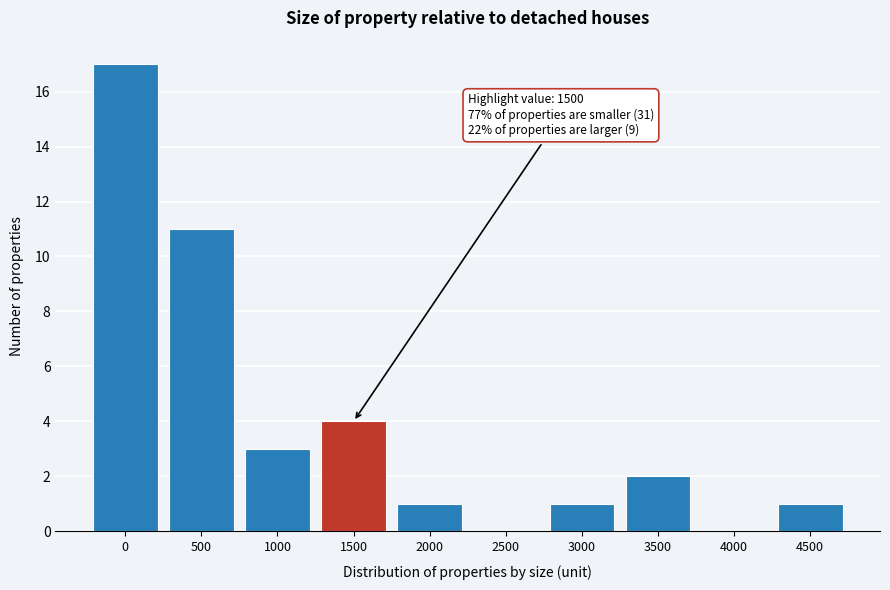

Reading left to right, transcribe all the data shown in this chart.

0=17	500=11	1000=3	1500=4	2000=1	2500=0	3000=1	3500=2	4000=0	4500=1